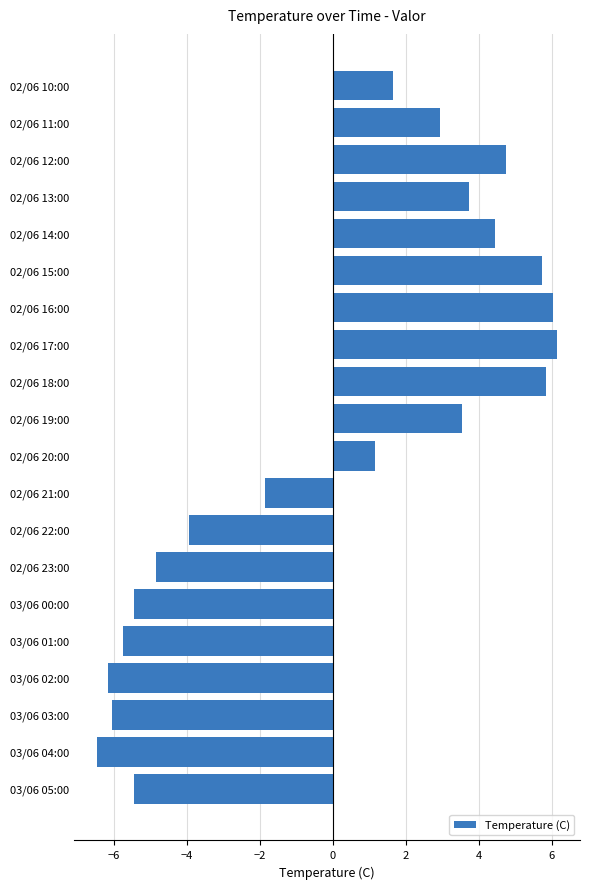

What is the change in value from 03/06 00:00 to 02/06 10:00?

+7.1